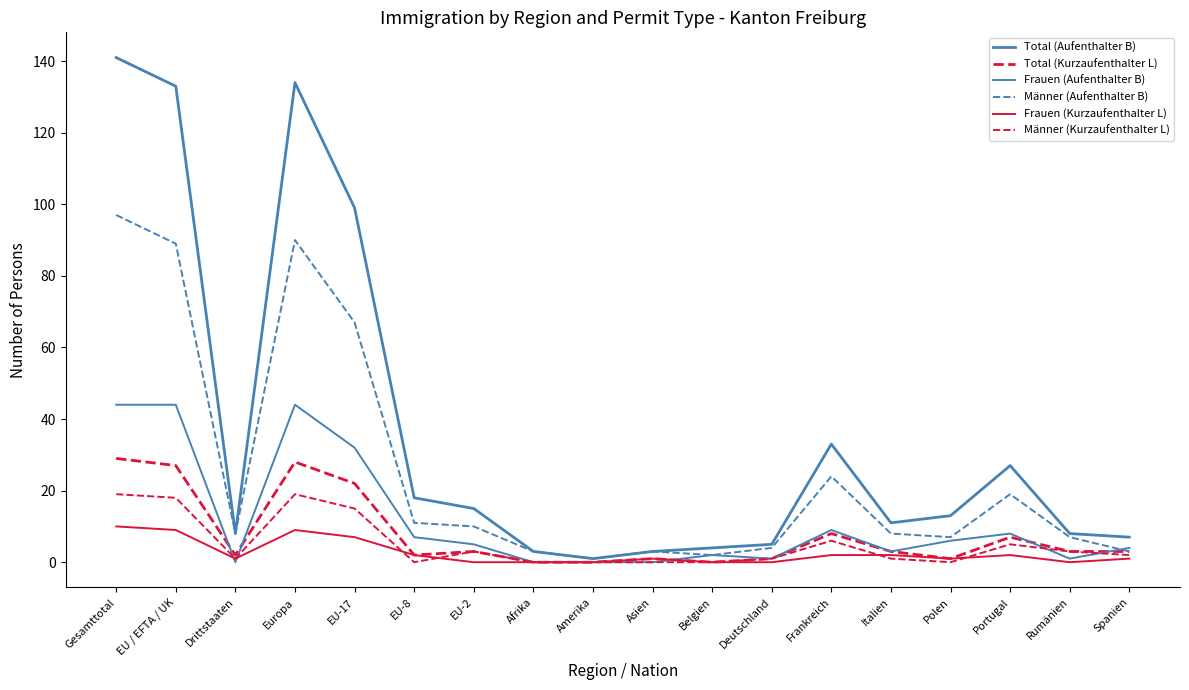

How many lines are shown in the chart?

6